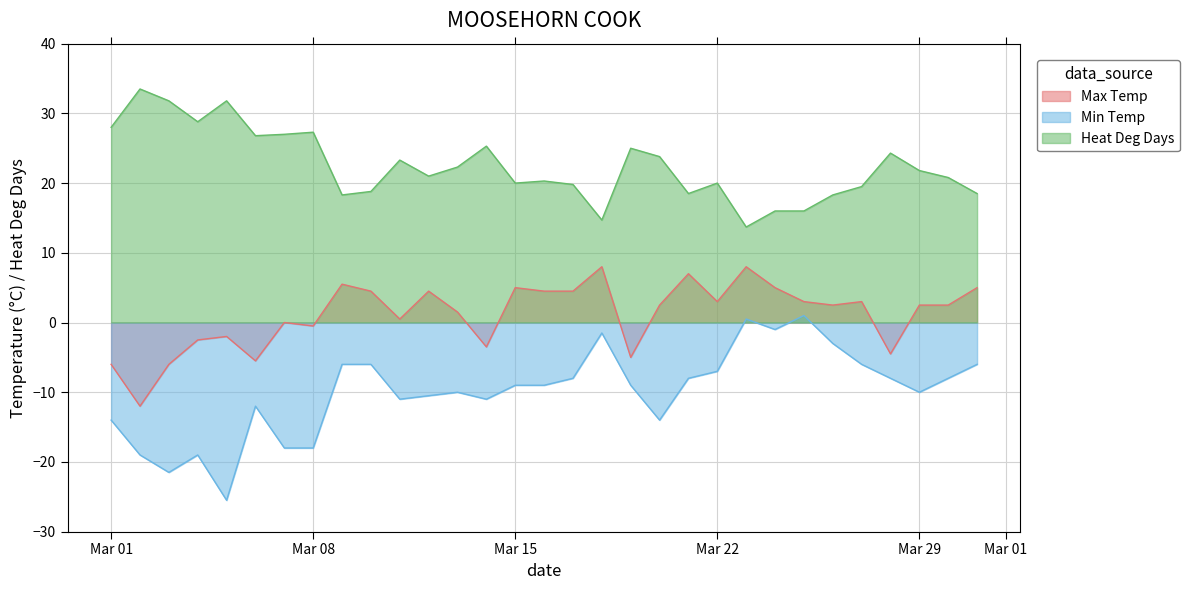

True or false: Max Temp has more than 2 points higher than both neighbors.

True